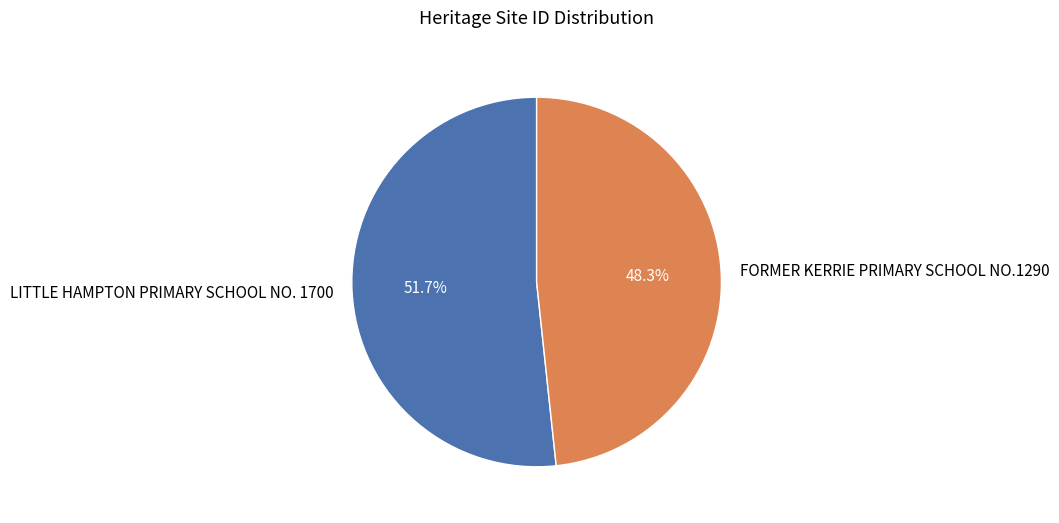

Is it true that FORMER KERRIE PRIMARY SCHOOL NO.1290 is 42% of the pie?

False